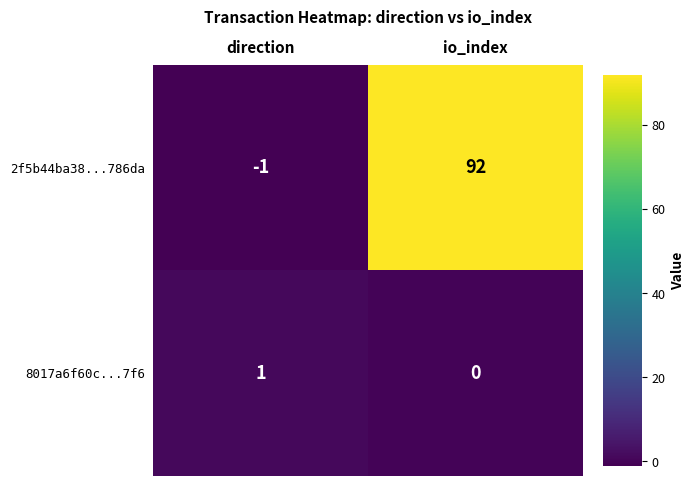

What is the sum of the 2f5b44ba38...786da values at direction and io_index?

91